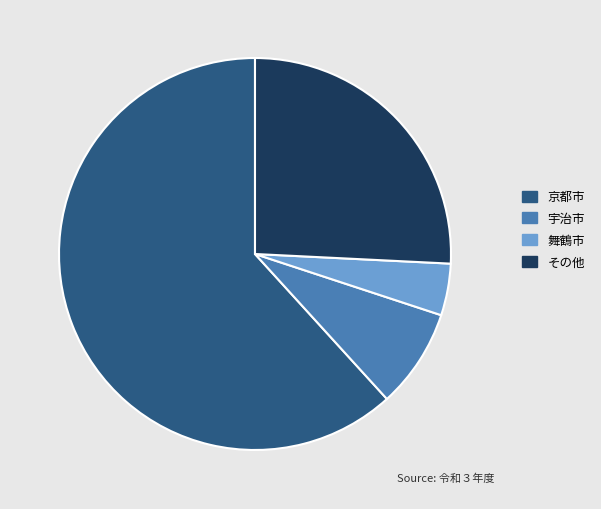

Which slice is the smallest?

舞鶴市